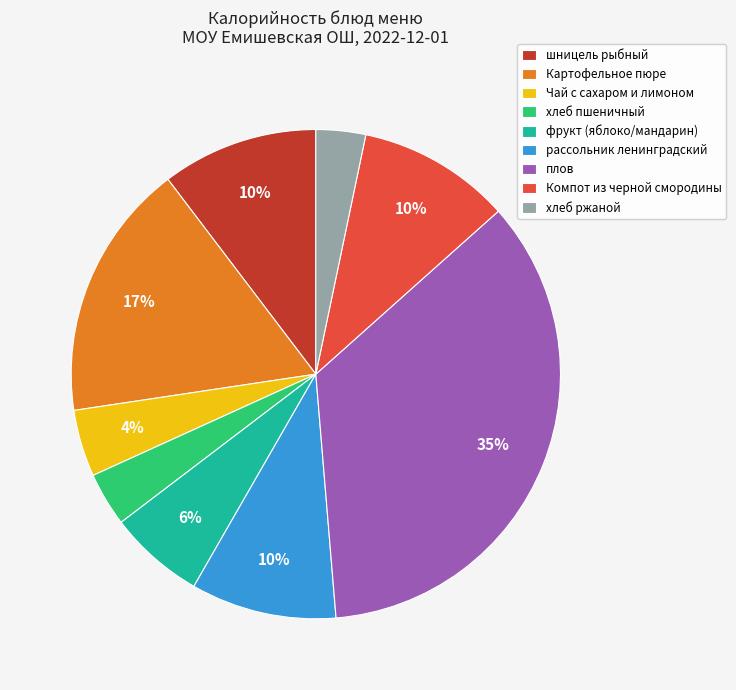

Does Компот из черной смородины account for over 50% of the chart?

No